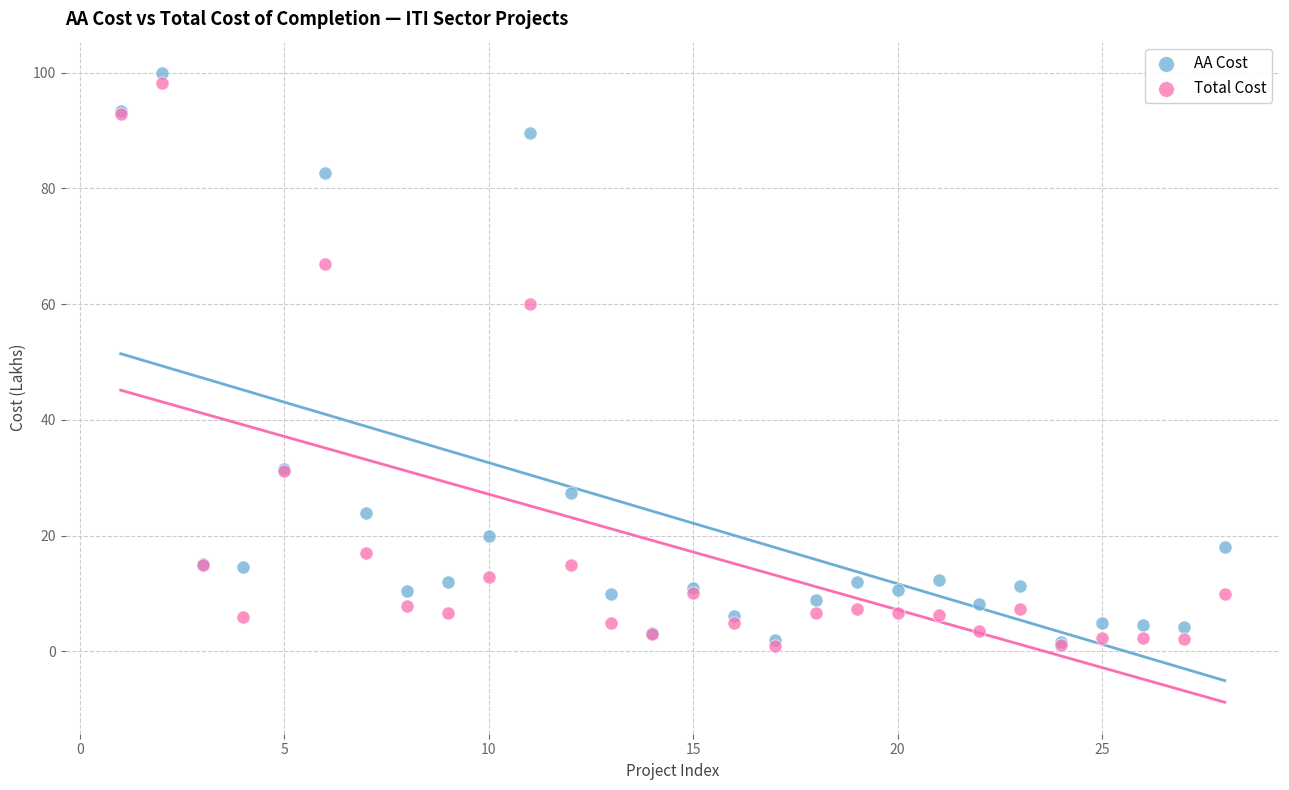

Which series has the widest spread of Y values?

AA Cost